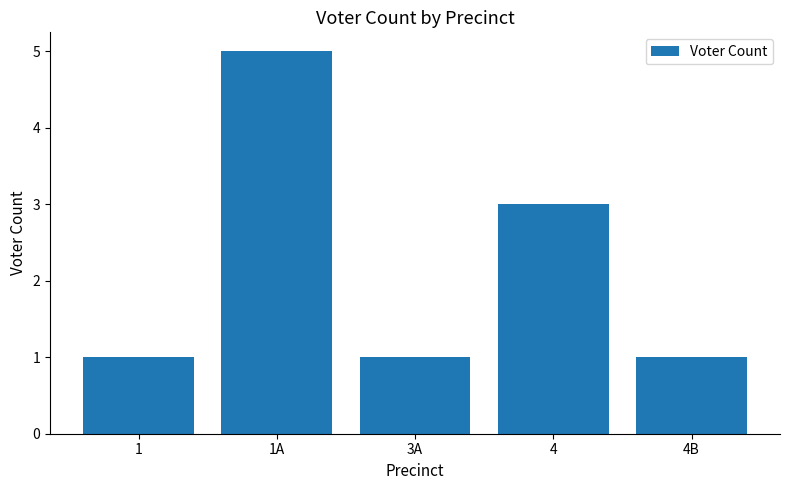

True or false: the data shows 1 at 1.

True